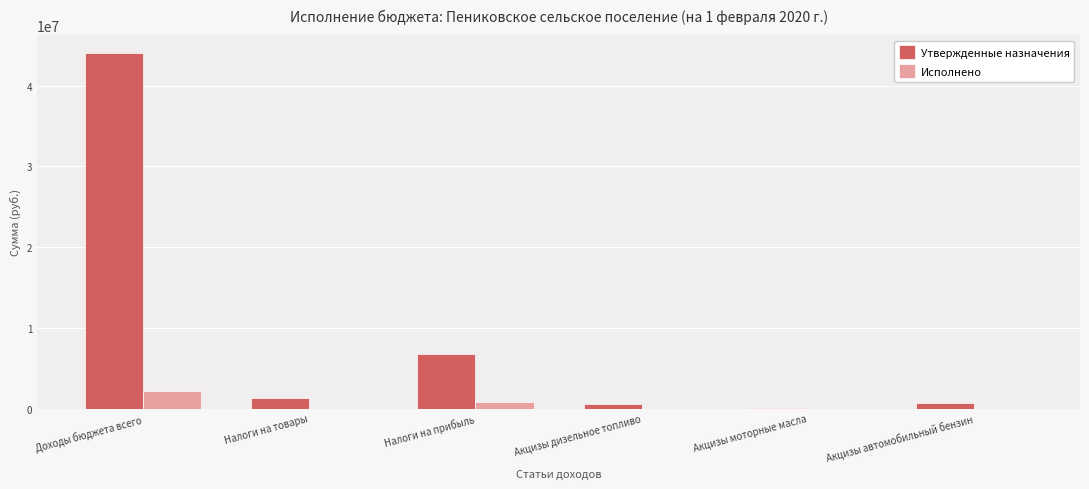

At which category is the sum across all series the highest?

Доходы бюджета всего